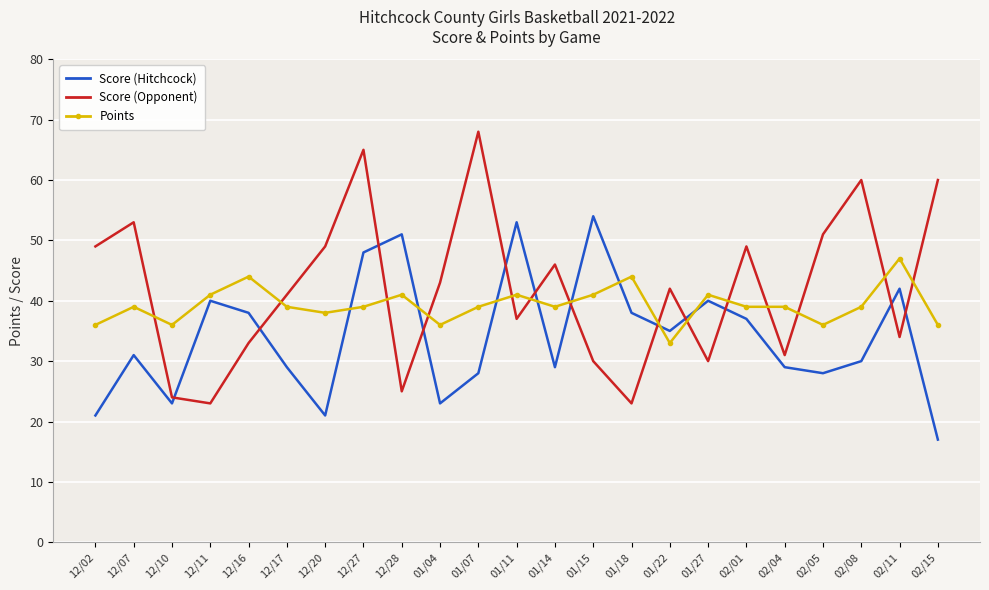

What are all the series names shown in the legend?

Score (Hitchcock), Score (Opponent), Points